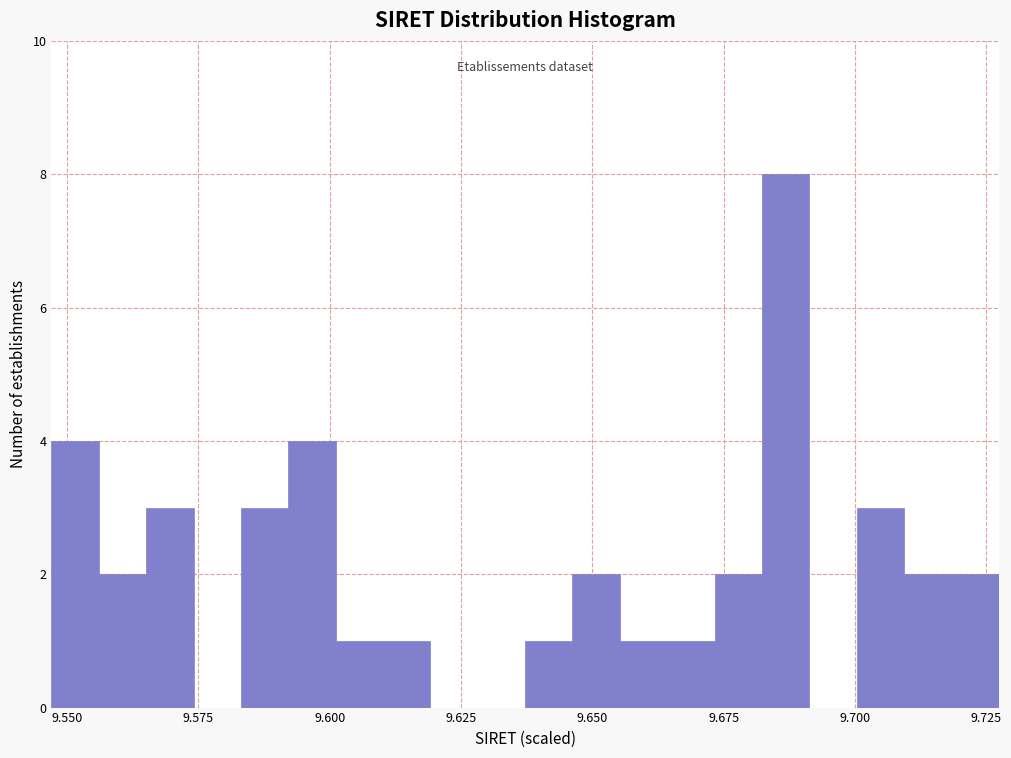

Read against the x-axis, roughly where is the centre of the tallest bar?

9.685